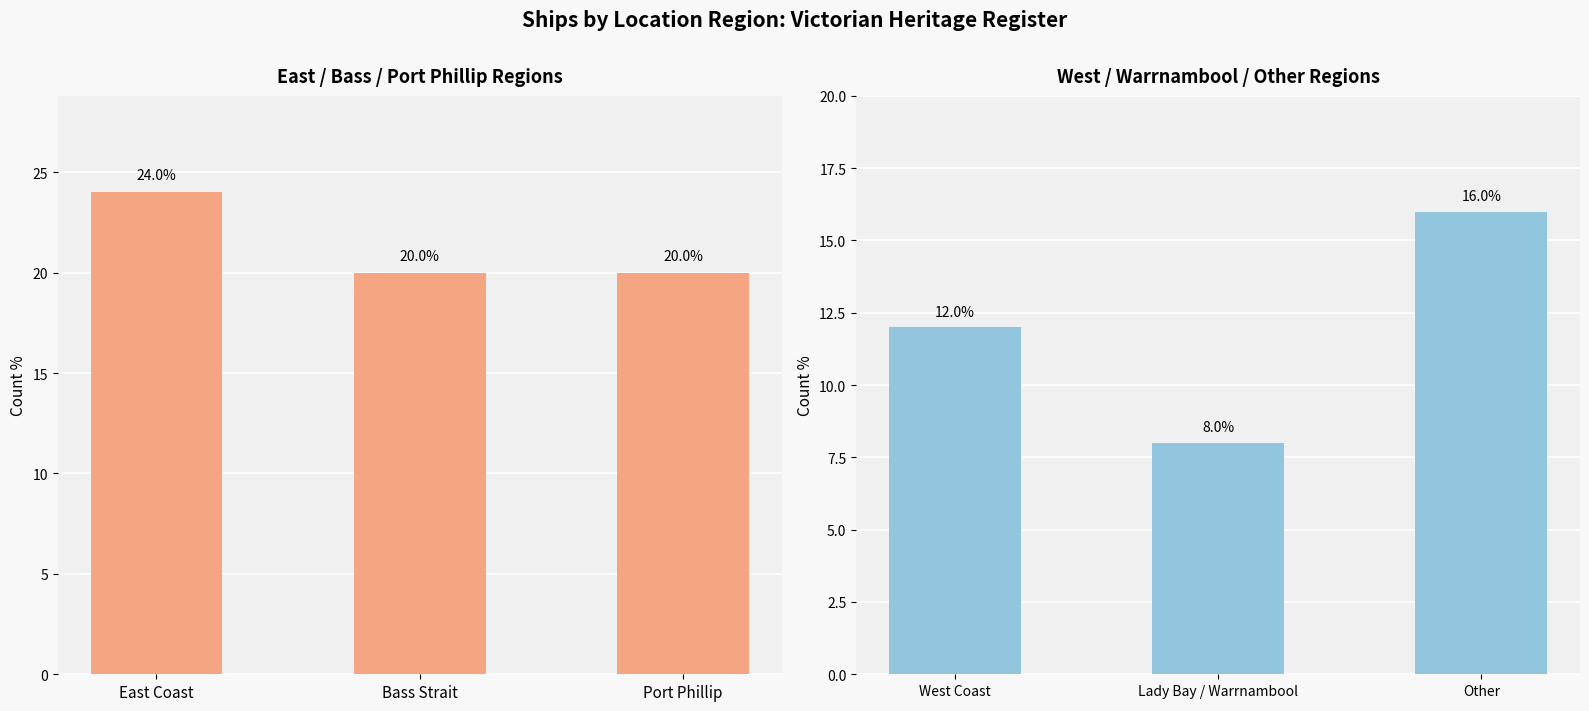

Count the number of data series in this chart.

1